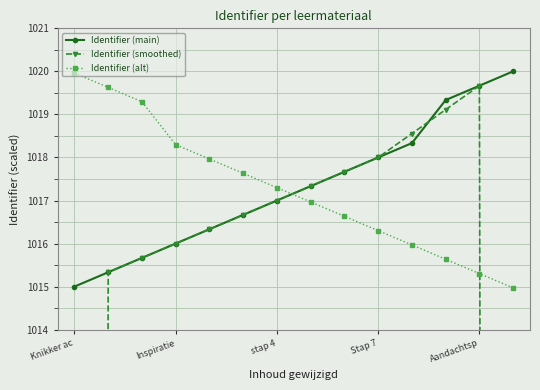

Does the chart have visible grid lines?

Yes